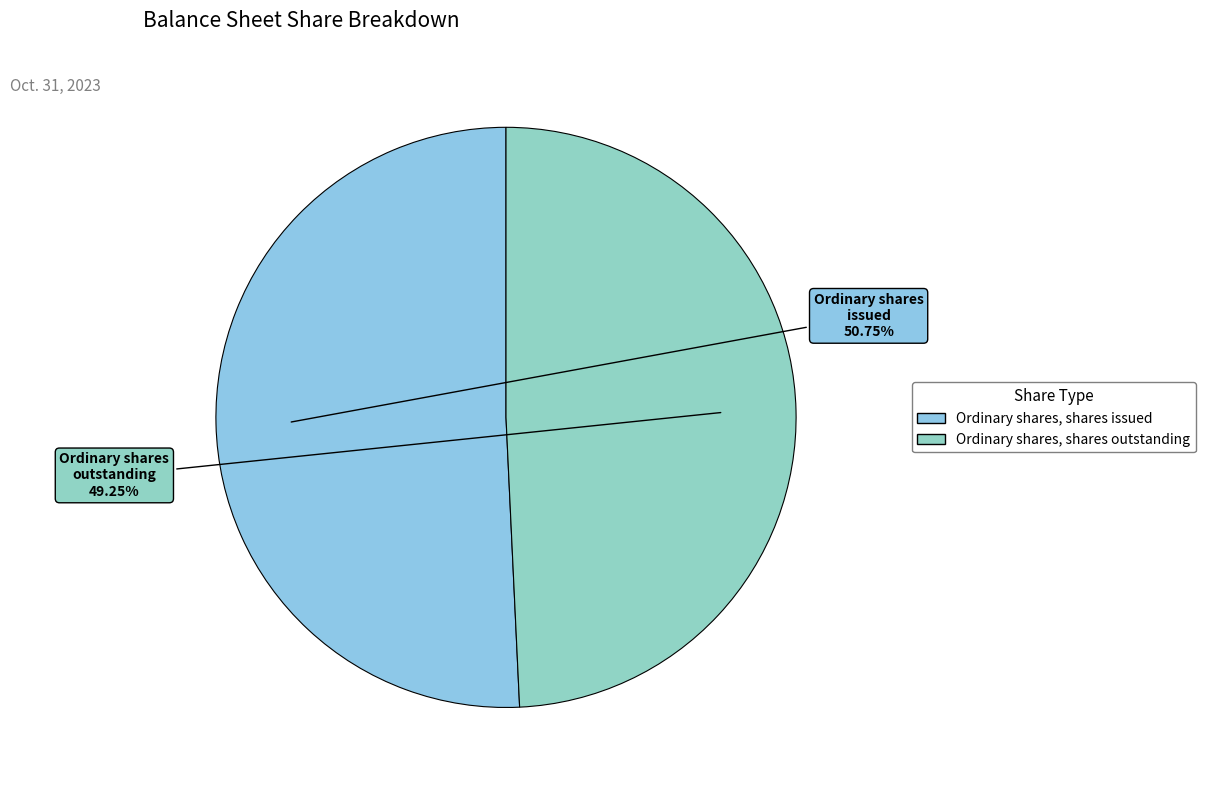

How many segments does this pie chart have?

2